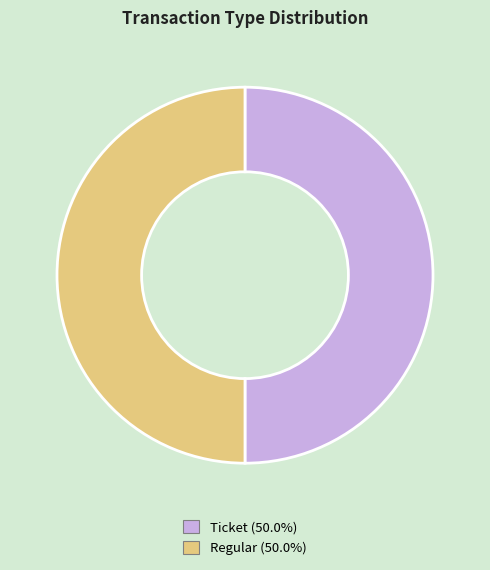

What is the ratio of the value at Regular to the value at Ticket?

1.0